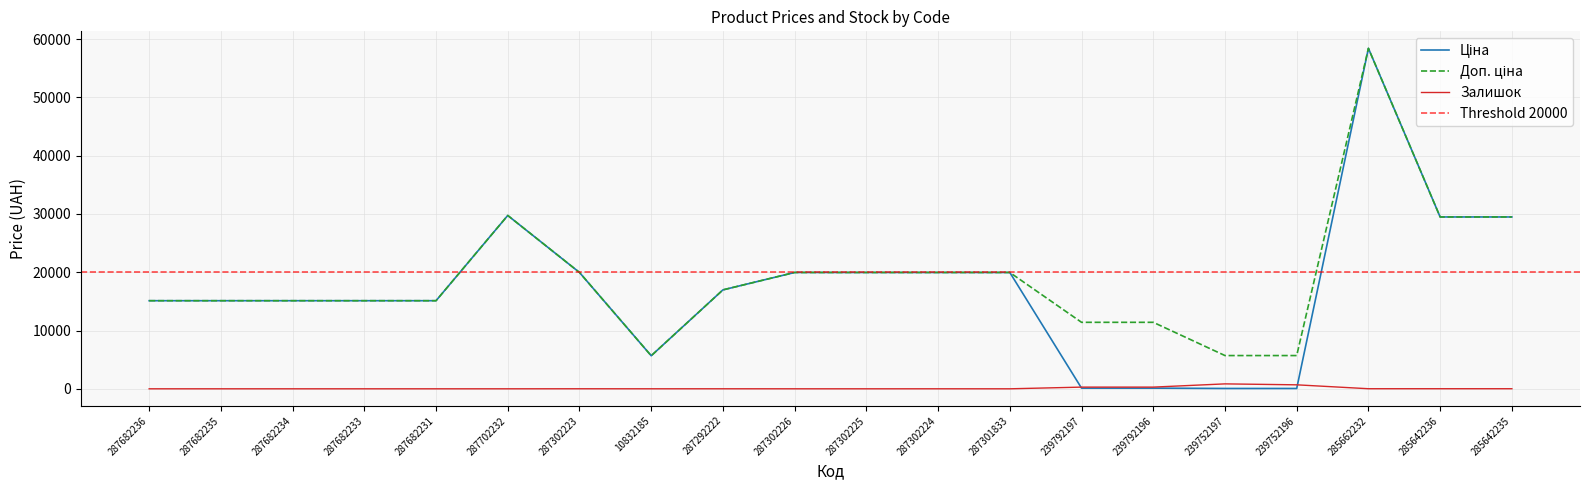

Is the value of Доп. ціна at 287682233 greater than the value of Ціна at 285662232?

No